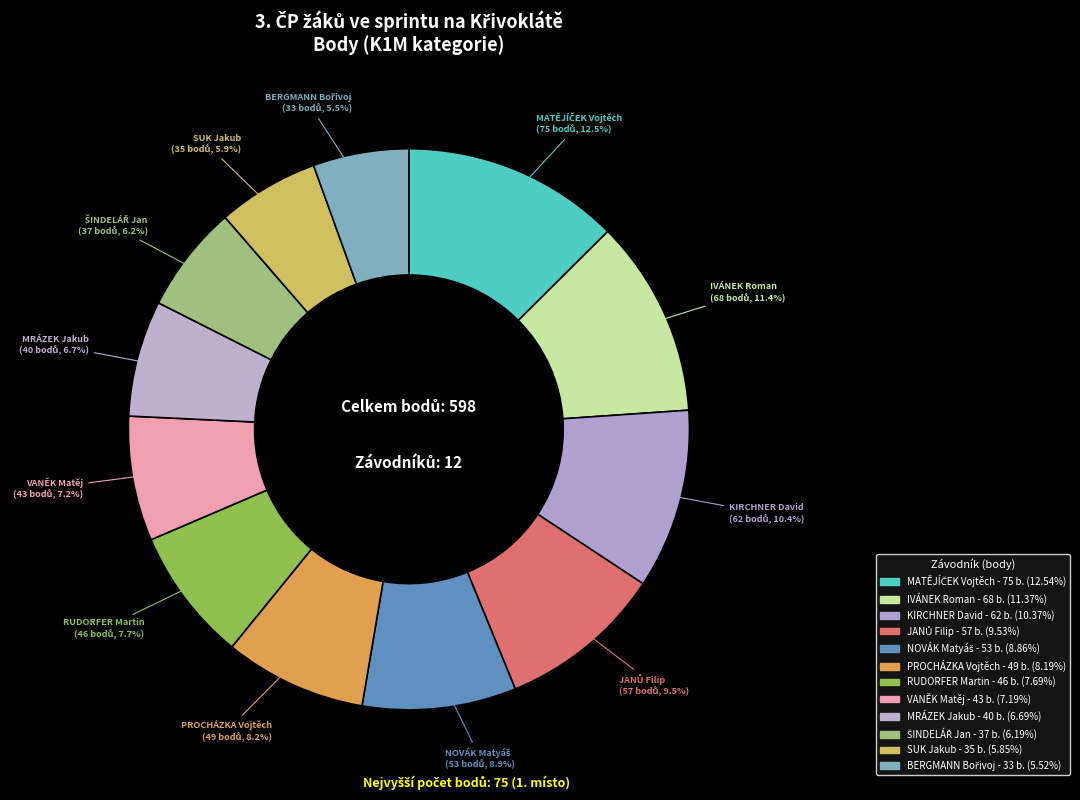

Is there a majority slice in this chart?

No